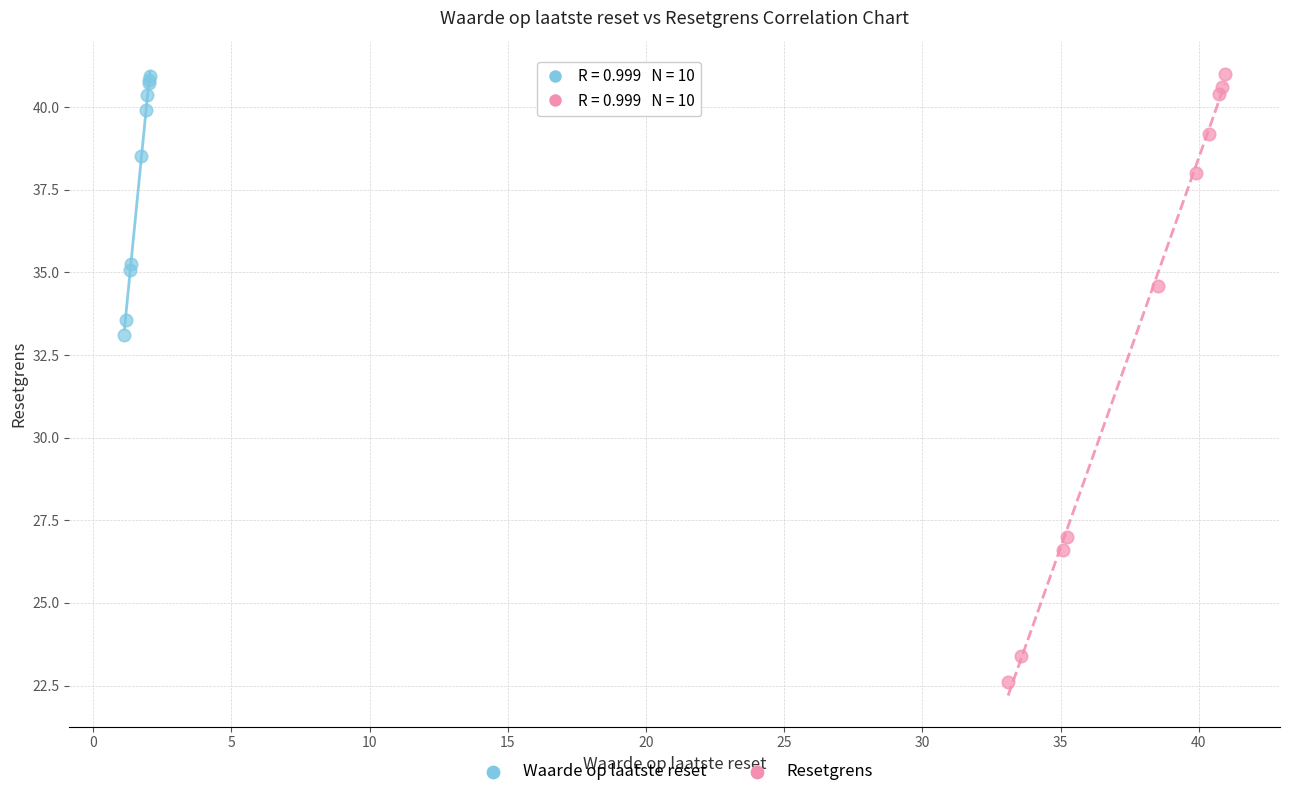

Which series reaches the minimum Y coordinate?

Resetgrens